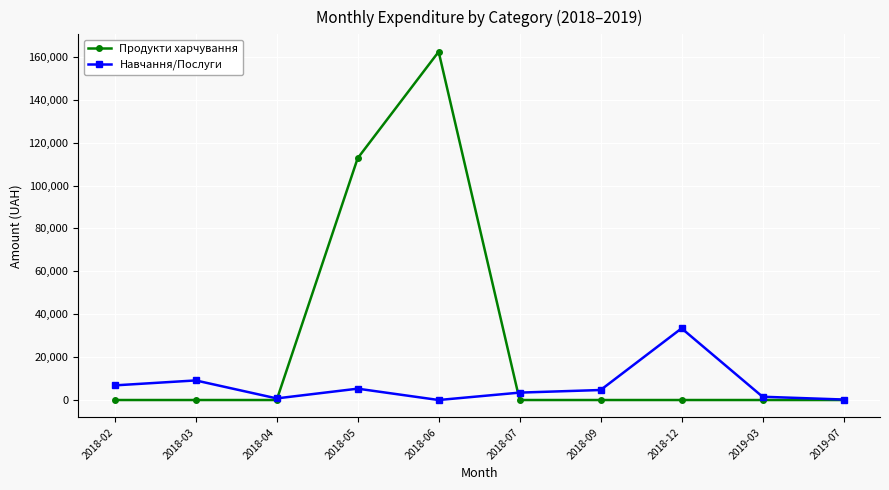

At which category does the chart reach its peak across all series?

2018-06